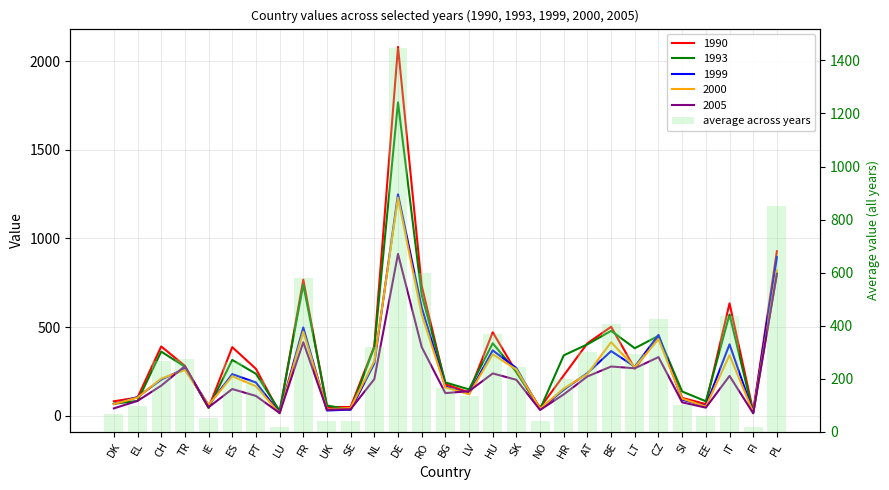

Are the bars horizontal?

No